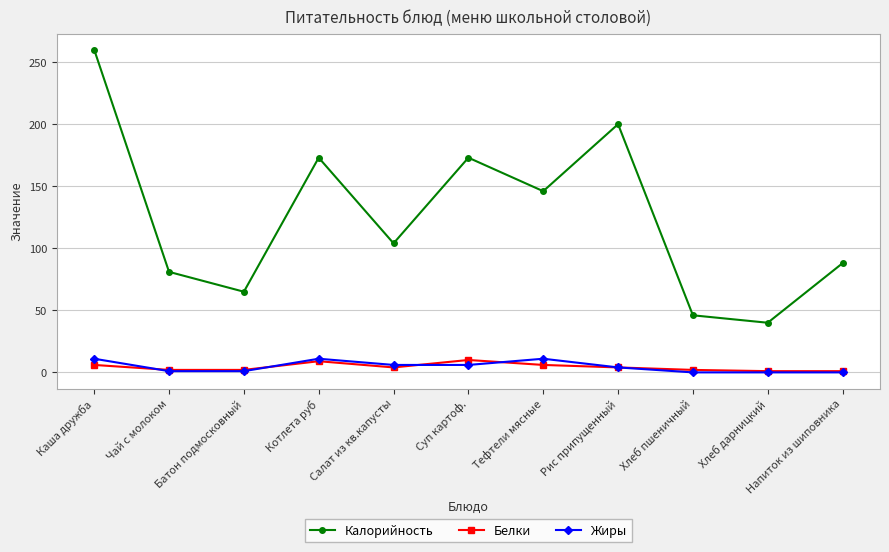

At which category does Калорийность reach its first local valley?

Батон подмосковный